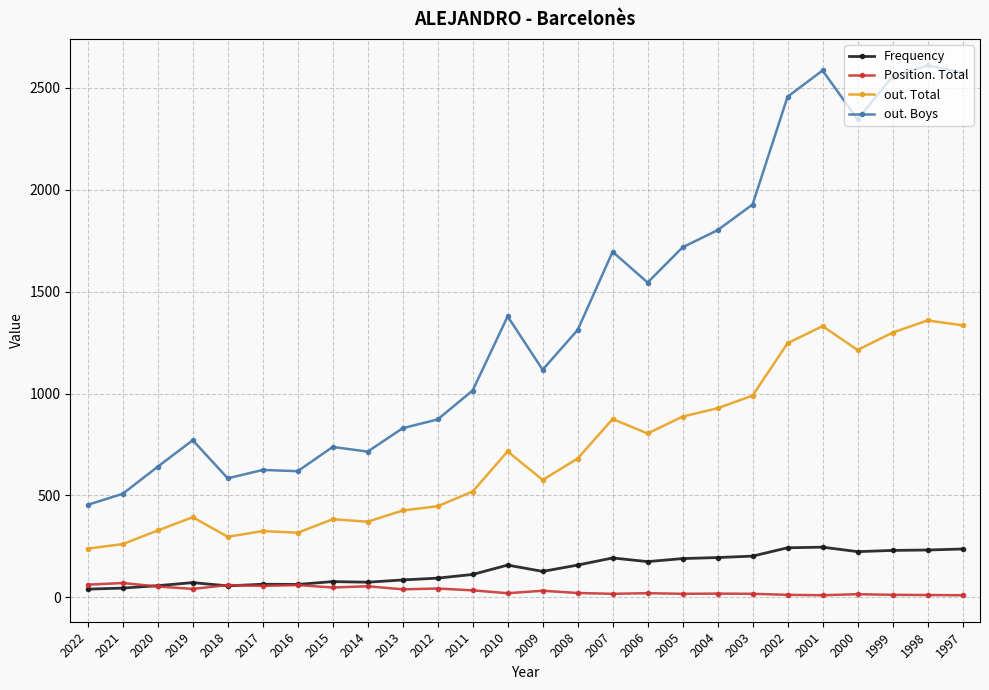

Is this an area chart (filled region under the line)?

No